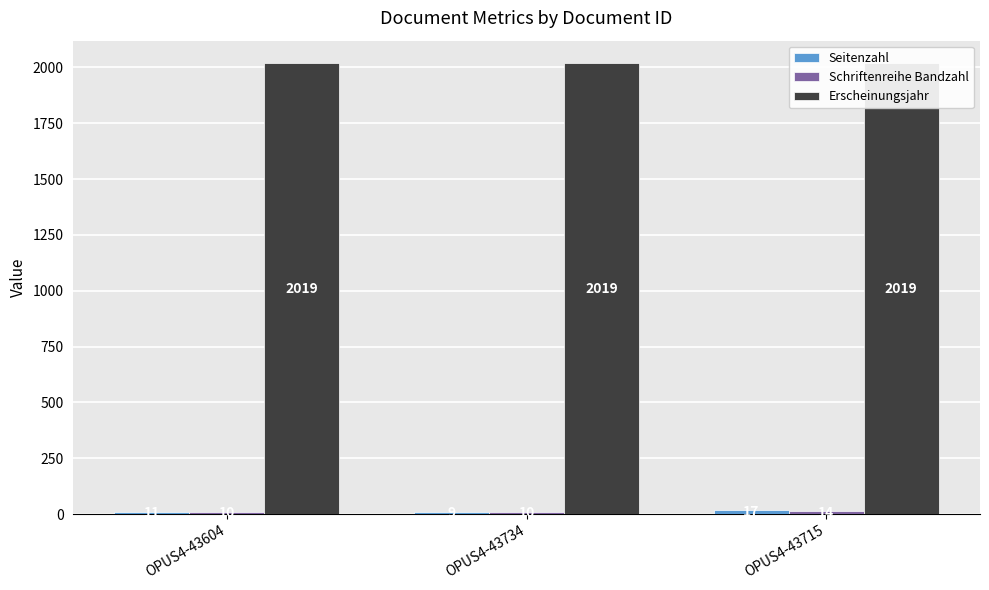

The Schriftenreihe Bandzahl series shows 14 at OPUS4-43715. True or false?

True